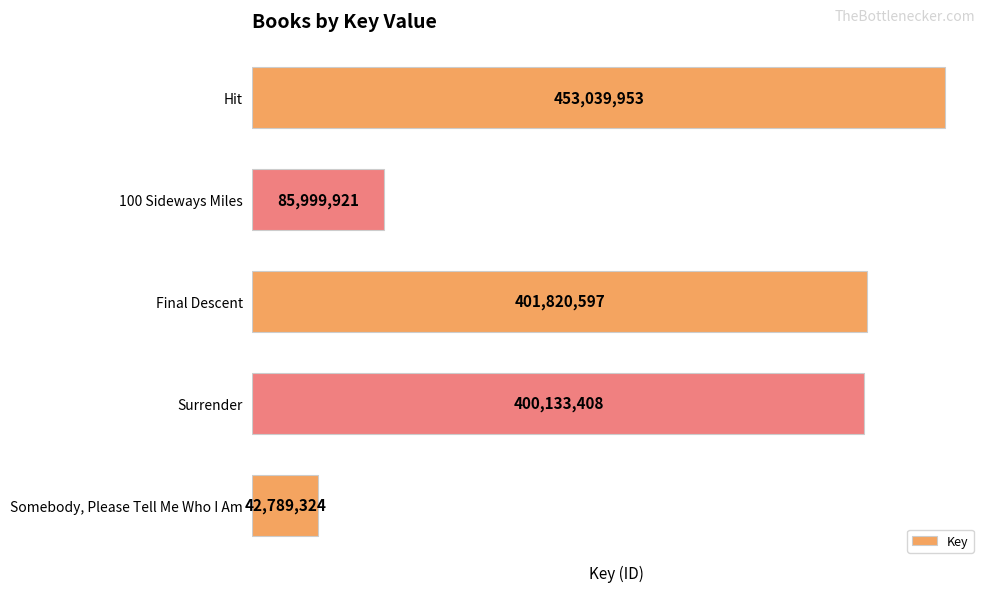

List the labels in order of value, largest first.

Hit, Final Descent, Surrender, 100 Sideways Miles, Somebody, Please Tell Me Who I Am